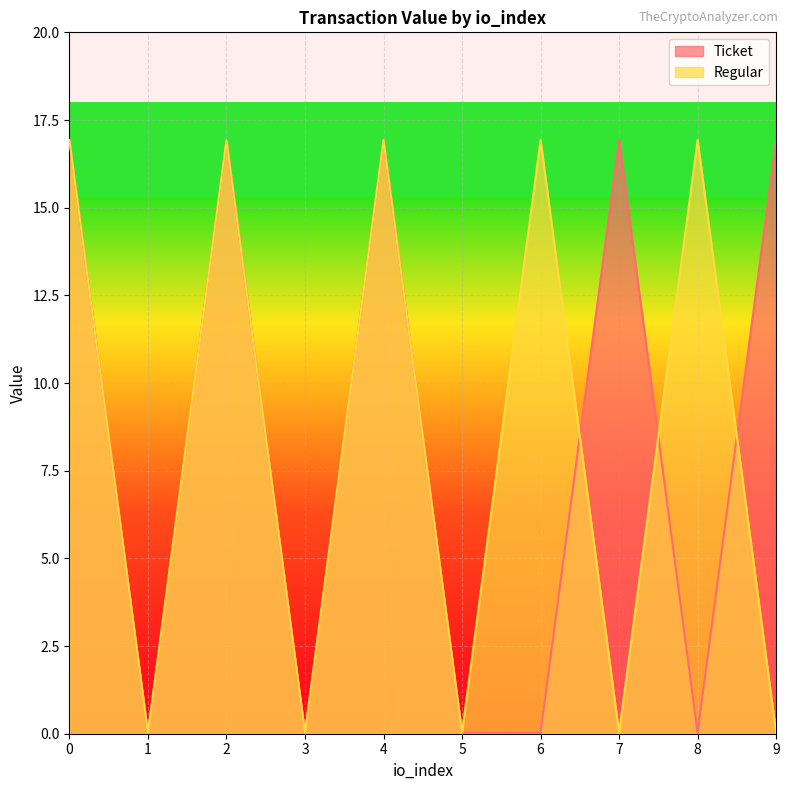

Is it true that Regular equals 0.0 at 1?

True